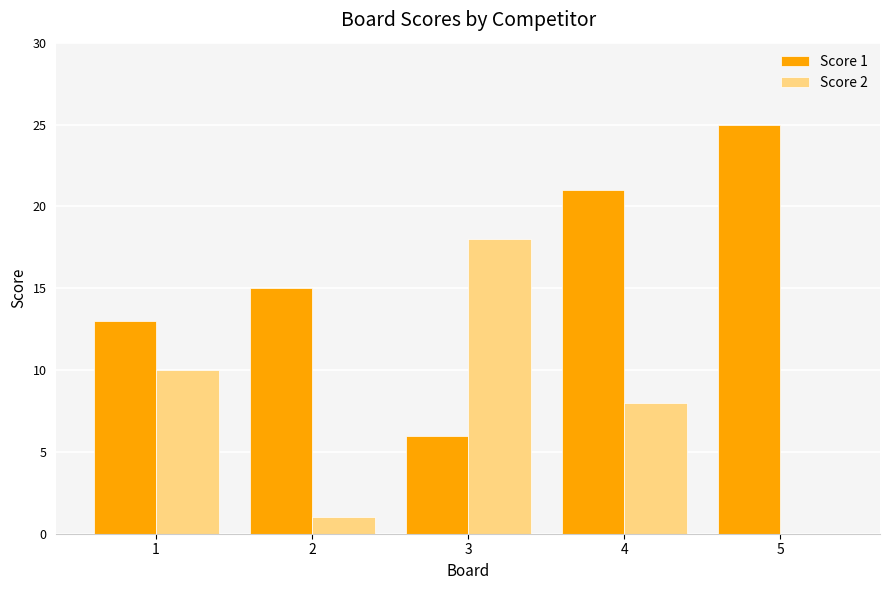

Is the value of Score 2 at 3 greater than the value of Score 1 at 3?

Yes